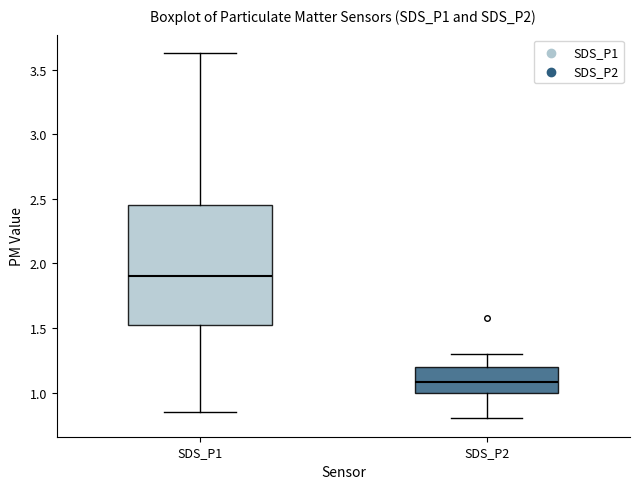

Reading left to right, transcribe this box plot: for each box, give where its median line is, the range the box spans, and where its two whiskers end, as read against the y-axis. The values are not printed on the chart, so give them approximately, as read against the axis.

SDS_P1: median 1.90, box 1.55 to 2.45, whiskers 0.85 to 3.65
SDS_P2: median 1.10, box 1.00 to 1.20, whiskers 0.80 to 1.30